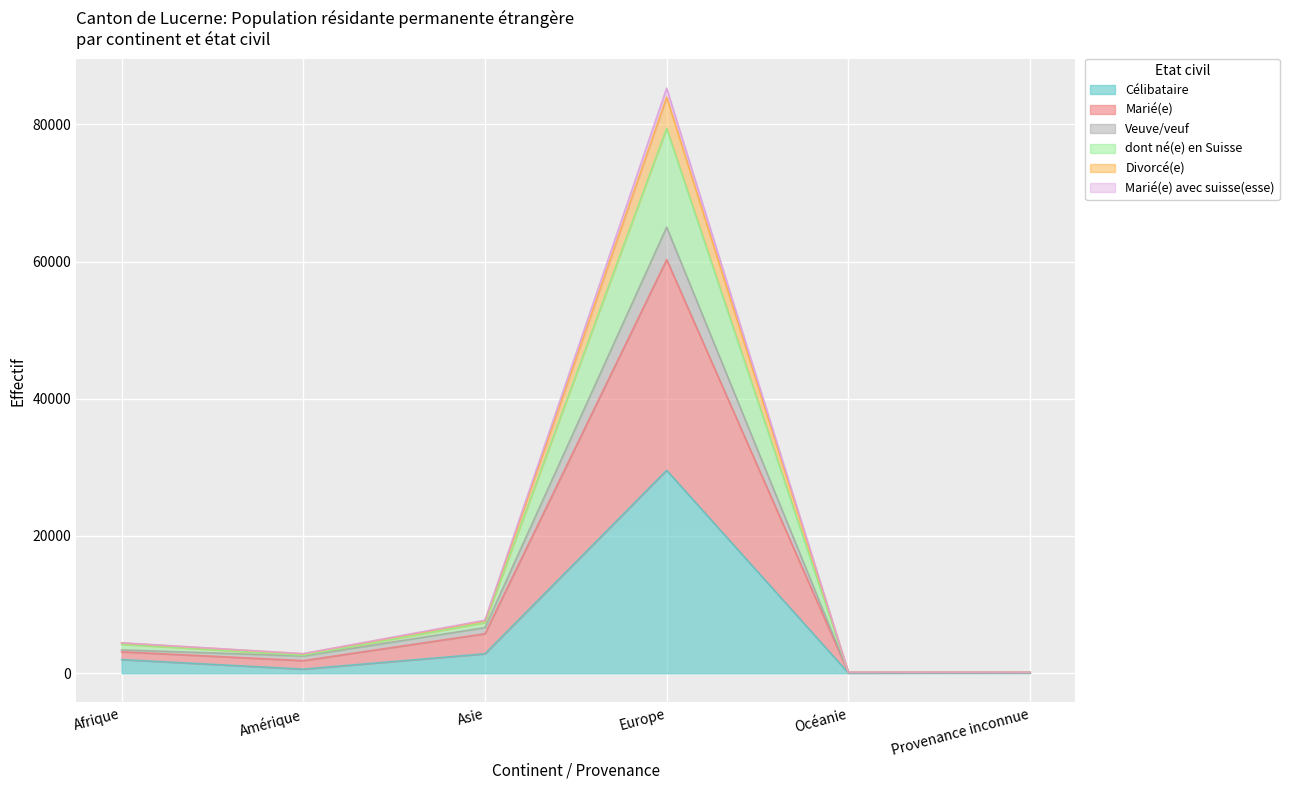

Does the chart display data point markers on the line(s)?

No